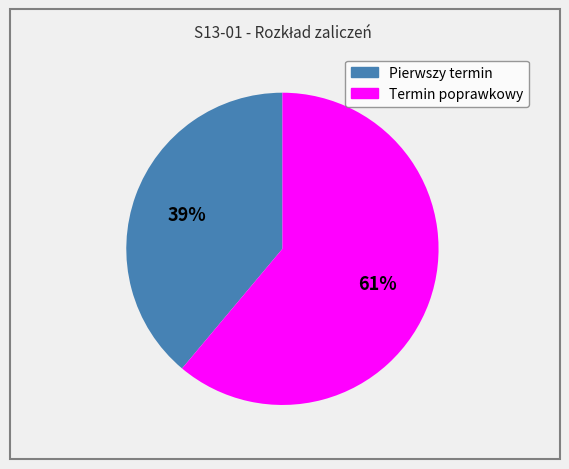

The Pierwszy termin slice represents 39% of the pie. True or false?

True